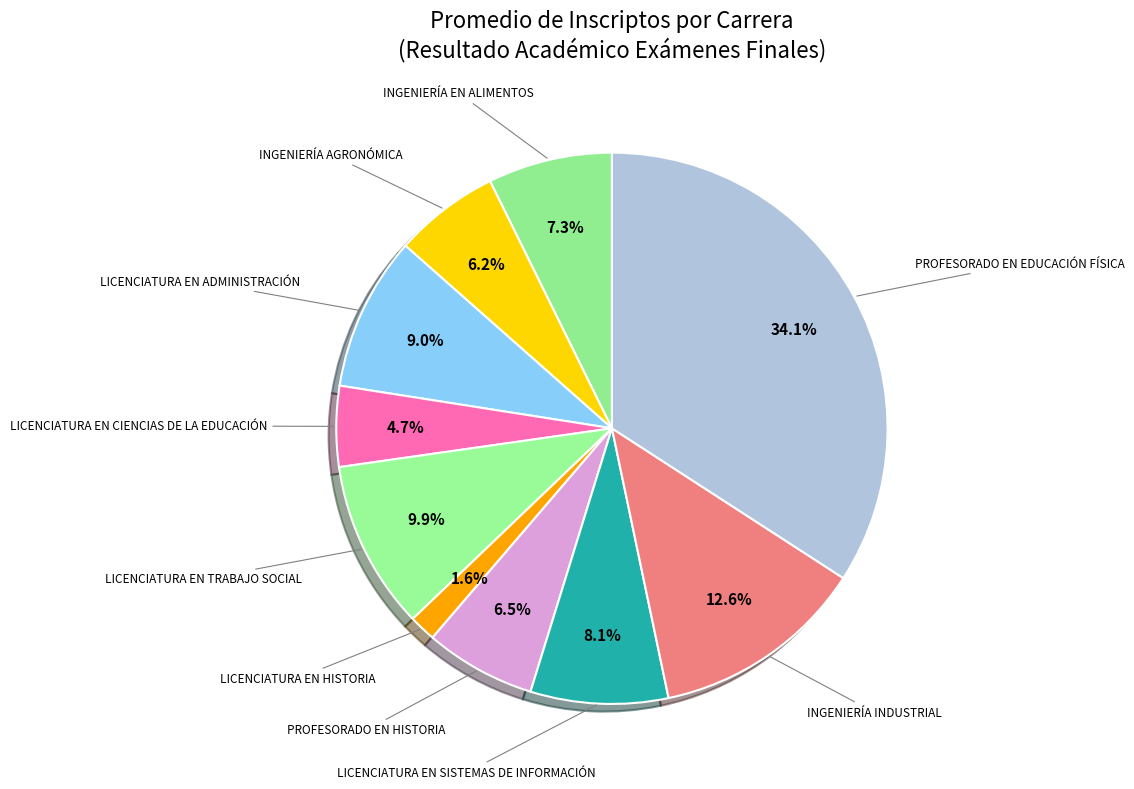

How many slices are in this pie chart?

10